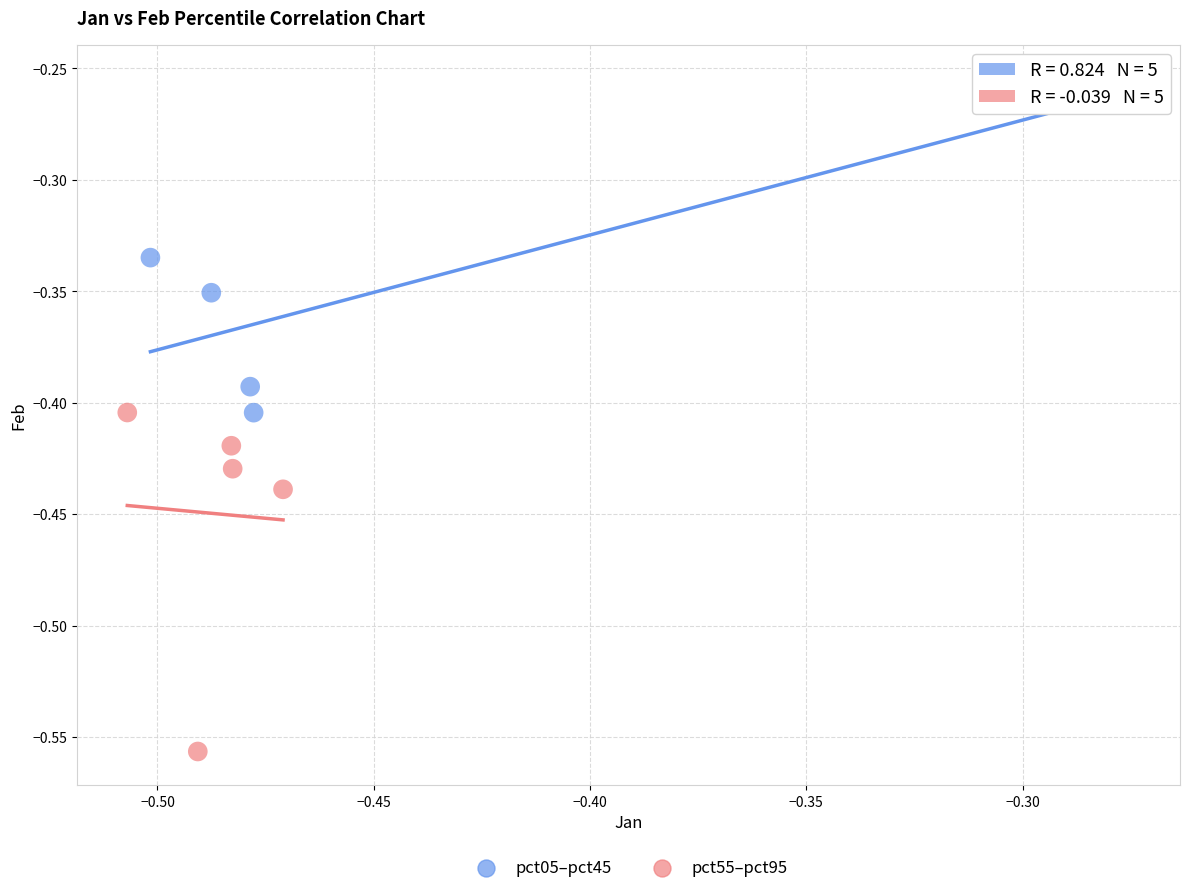

What are all the series names shown in the legend?

pct05–pct45, pct55–pct95